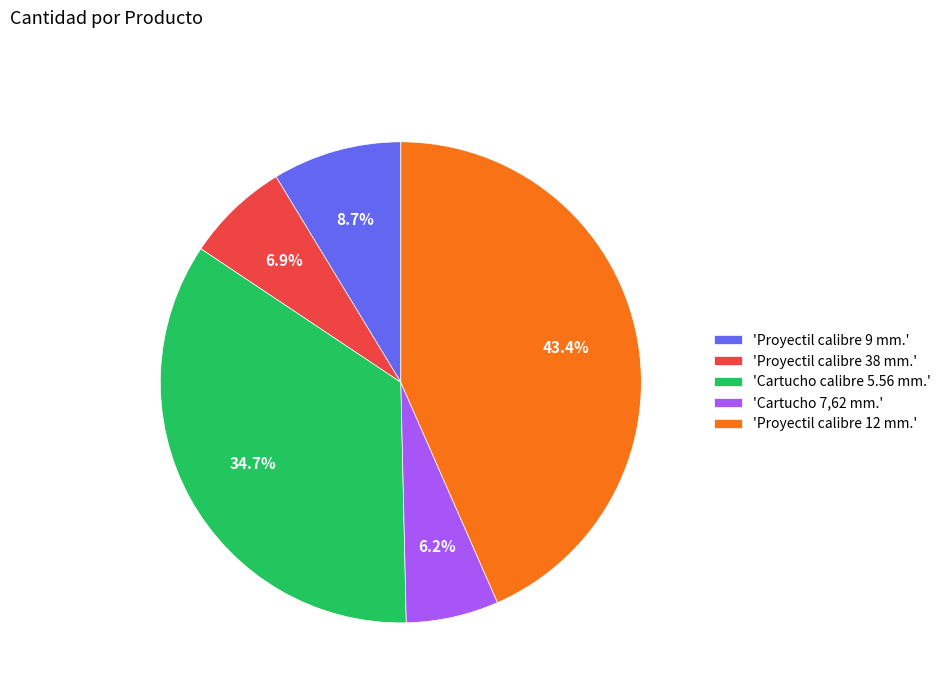

How many slices are in this pie chart?

5